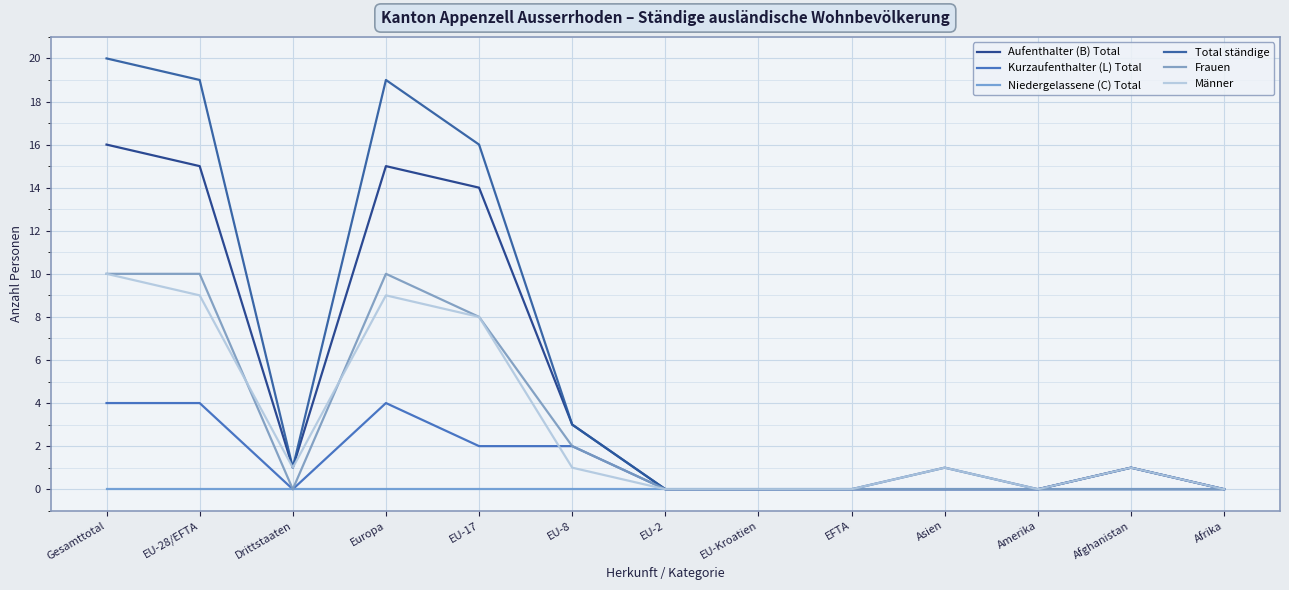

How many lines are shown in the chart?

6